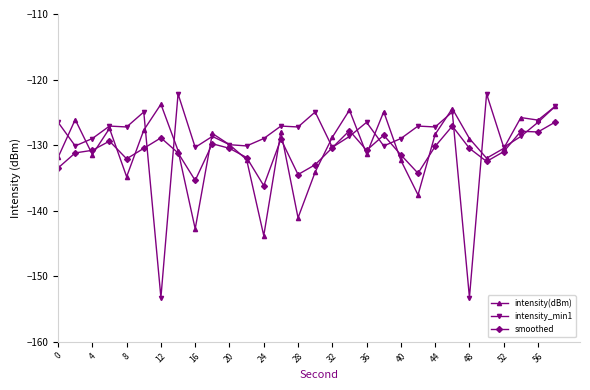

How many lines are shown in the chart?

3